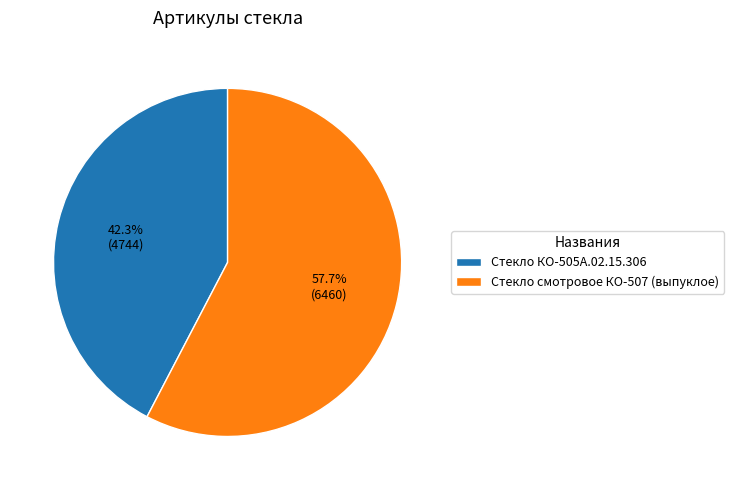

Combined, do Стекло КО-505А.02.15.306 and Стекло смотровое КО-507 (выпуклое) account for over 50%?

Yes